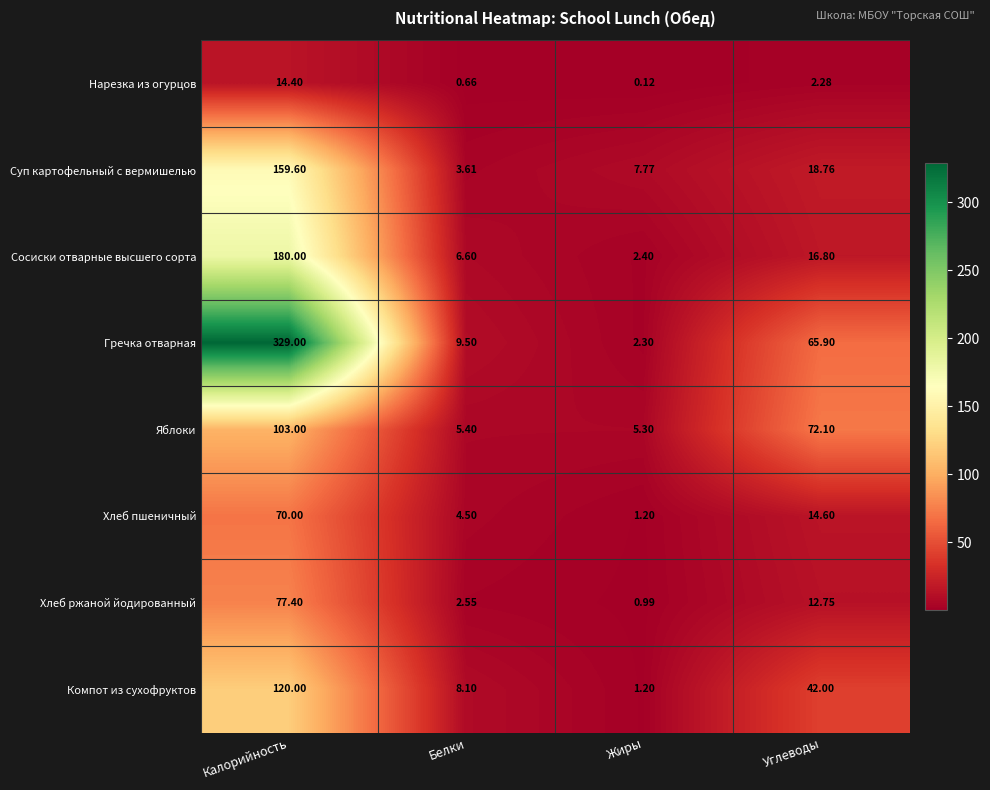

At which category does the chart reach its minimum across all series?

Жиры